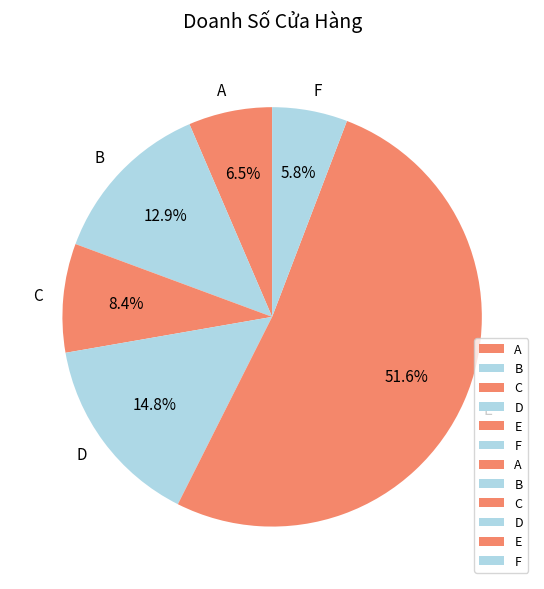

To the nearest percent, what percentage of the pie is F?

6%